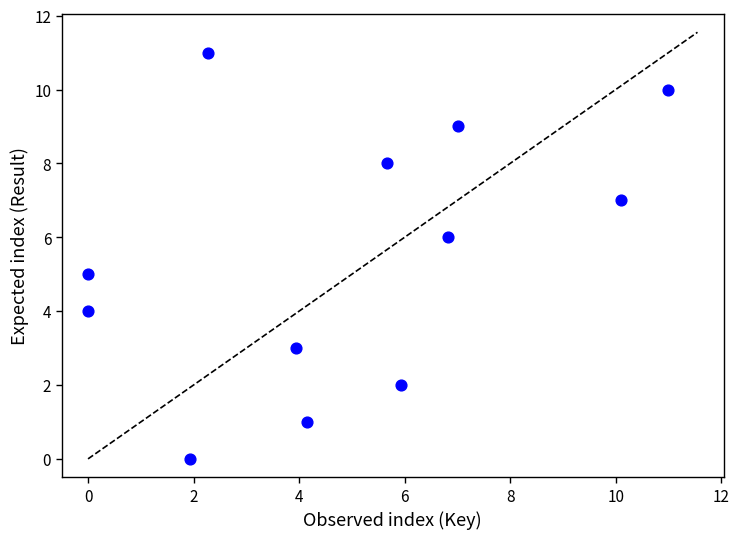

What is the range of Y values (max minus min)?

11